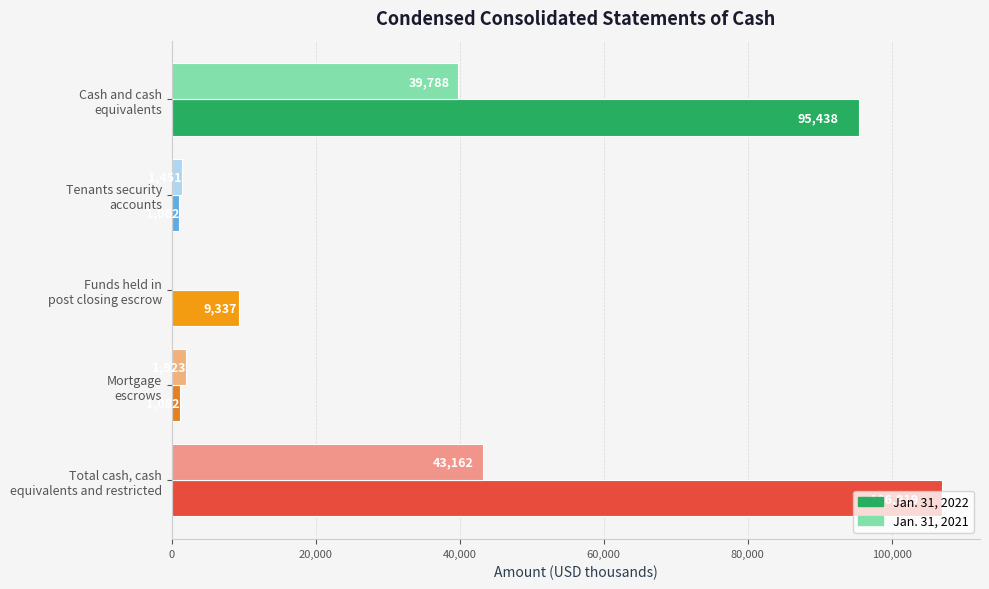

What is the sum of all Jan. 31, 2022 values?

213838